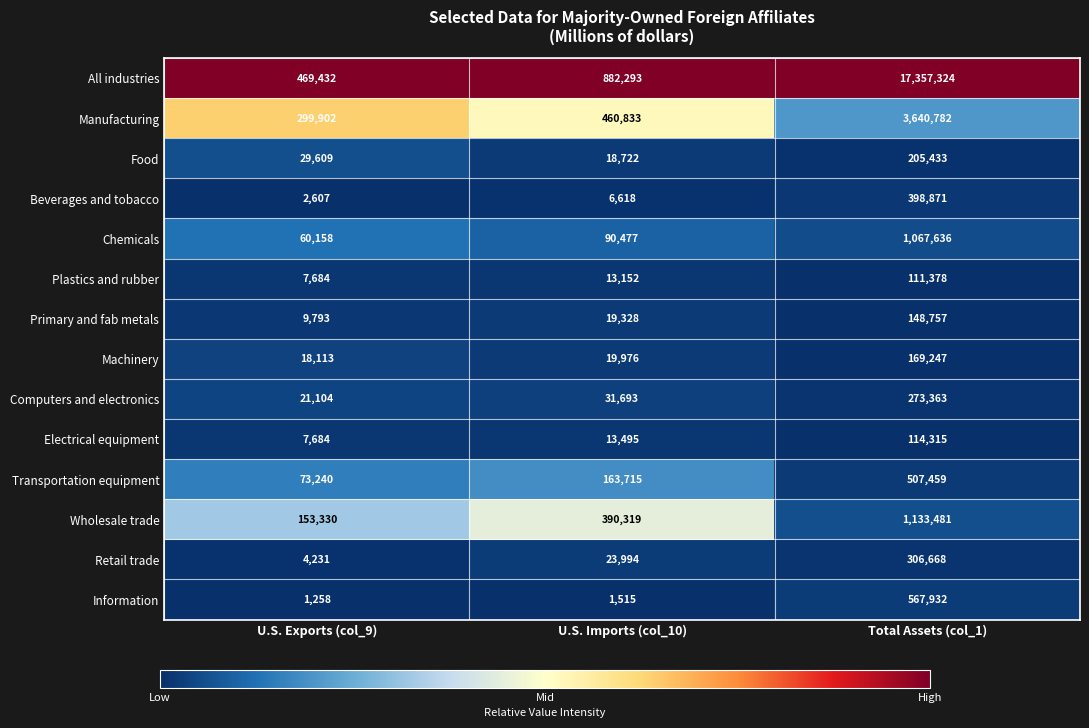

Which series has the widest spread of values?

All industries